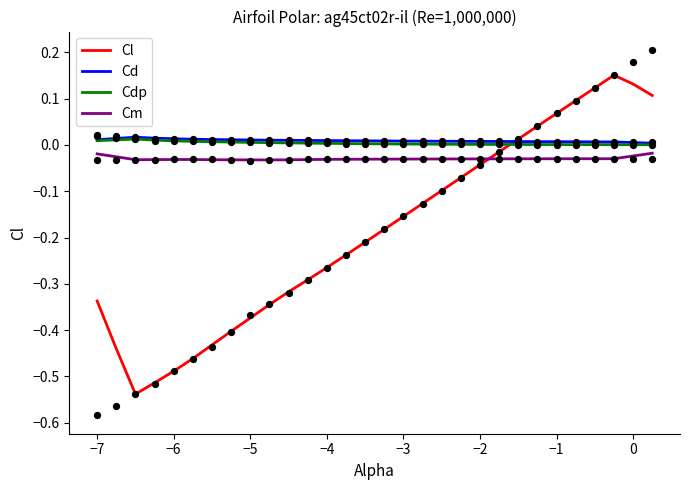

Which series reaches the minimum Y coordinate?

Cl